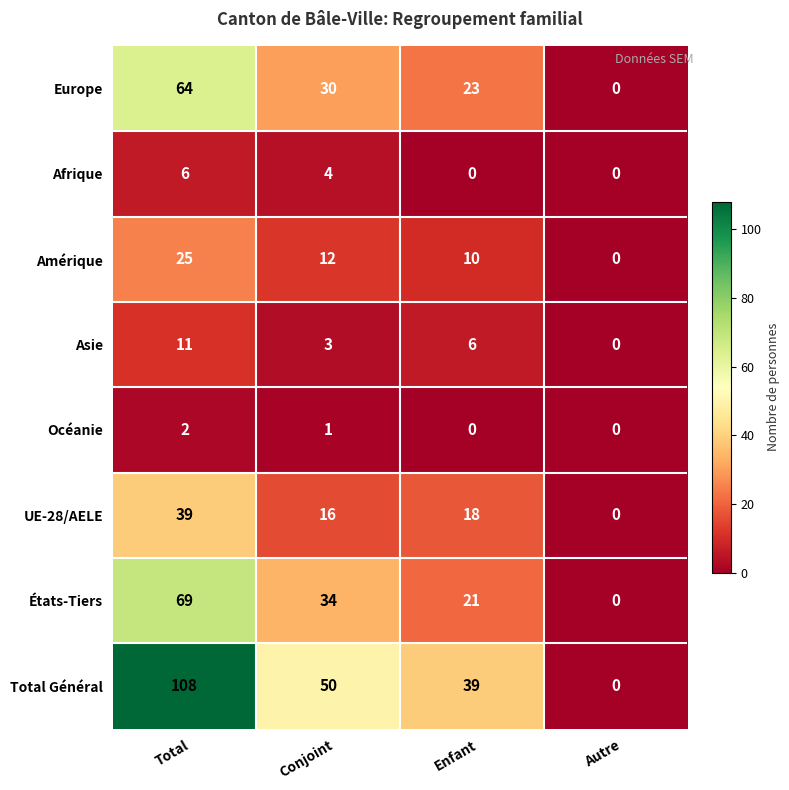

How many data points in Total Général are less than 50?

2